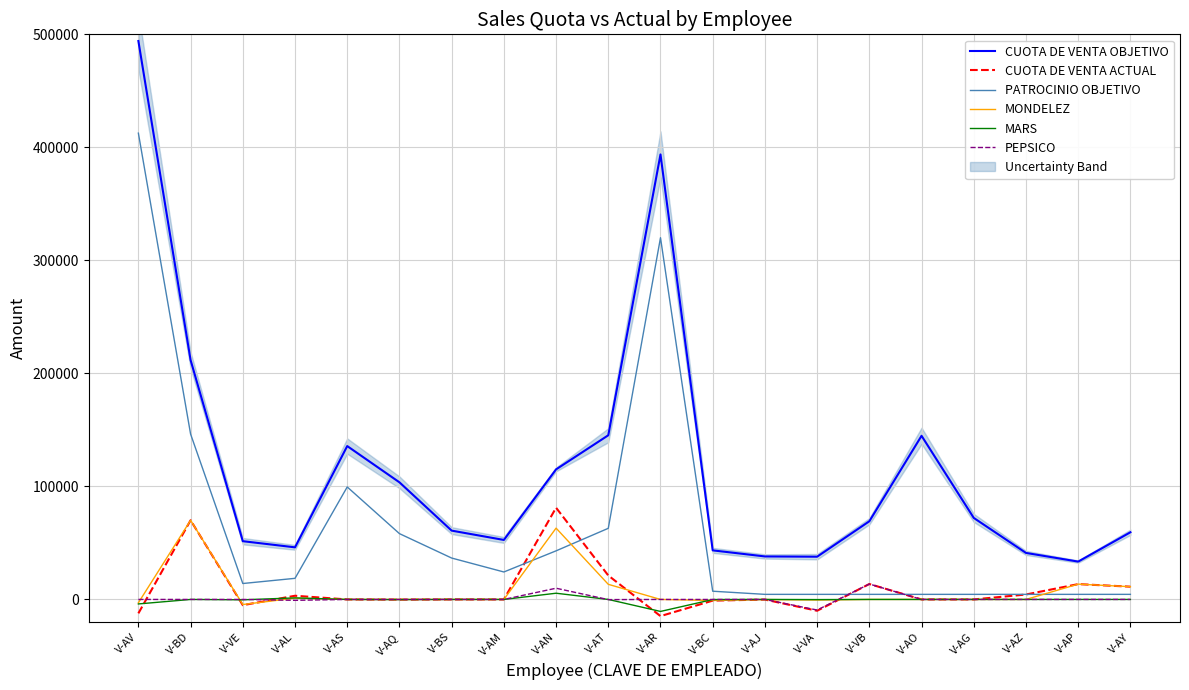

True or false: MARS and CUOTA DE VENTA OBJETIVO intersect in this chart.

False